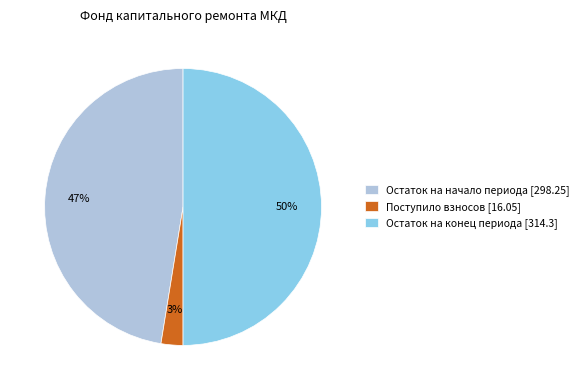

To the nearest percent, what is the difference between the largest and smallest slice percentages?

47%